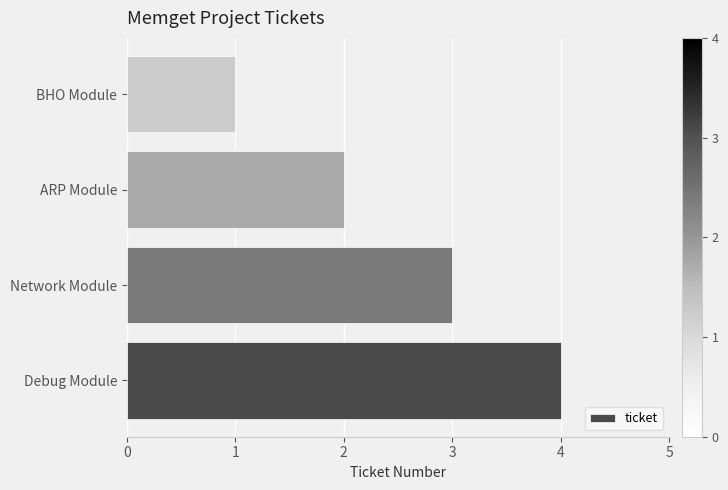

Rank the categories by value from highest to lowest.

Debug Module, Network Module, ARP Module, BHO Module